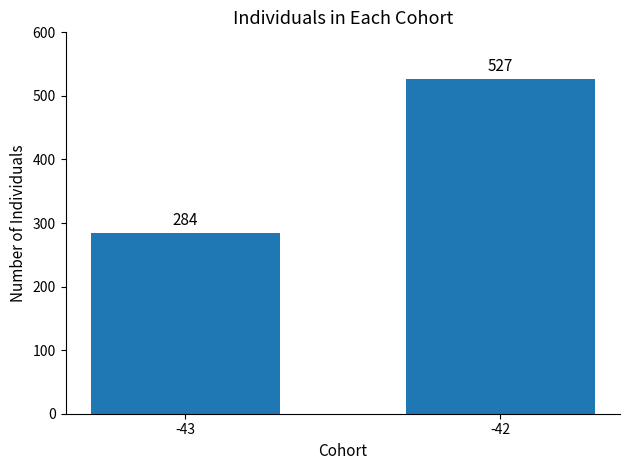

Rank the categories by value from highest to lowest.

-42, -43